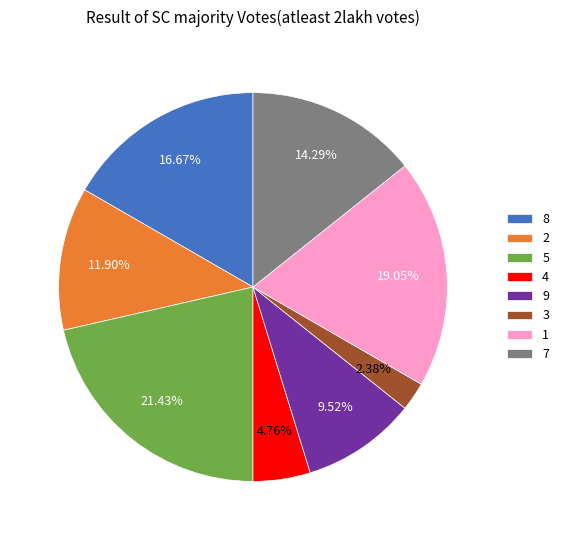

Is 7 the majority of the pie?

No